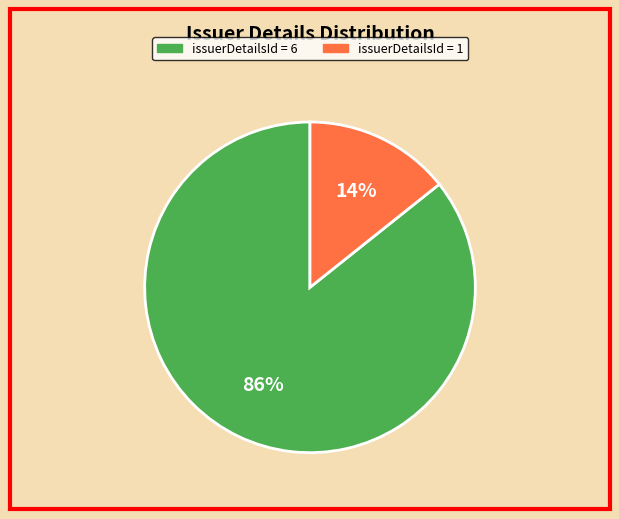

Does any single category account for the majority?

Yes